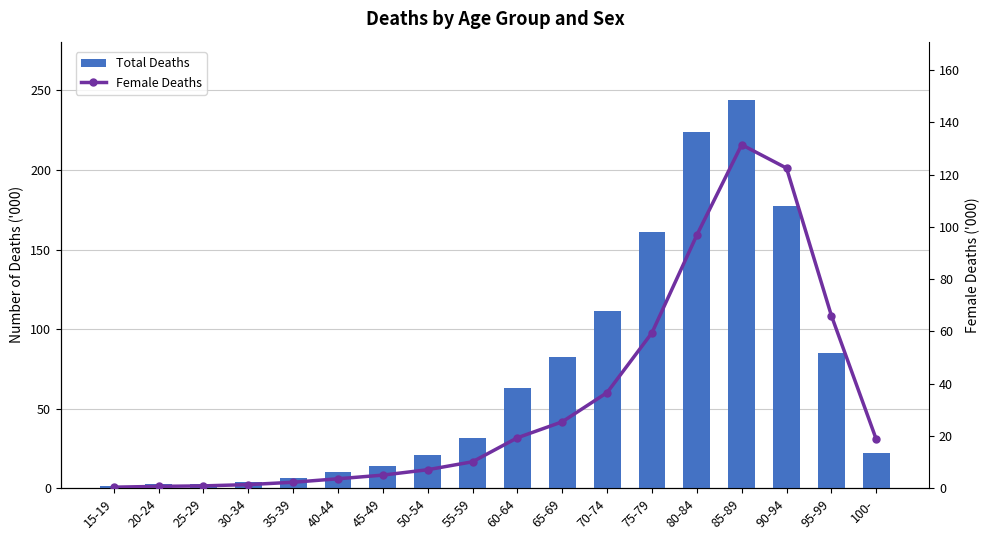

What is the minimum value shown in the chart?

392